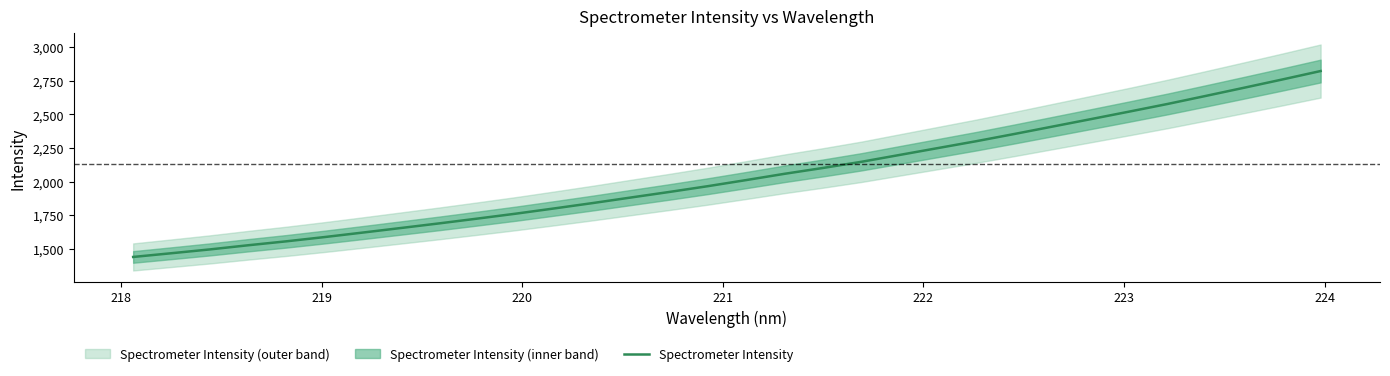

What is the lowest value of the Spectrometer Intensity series?

1438.9